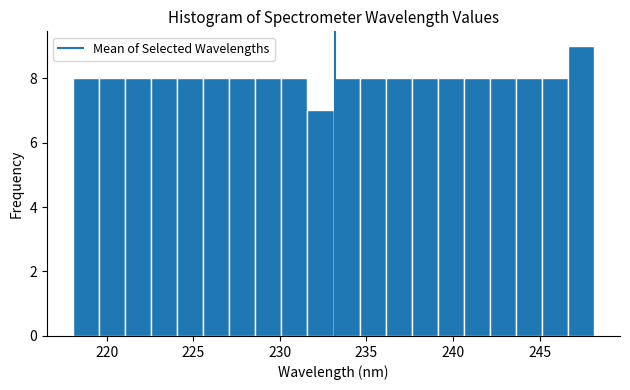

Around what value on the x-axis is the tallest bar? Give the approximate position of its centre, as read against the axis.

247.5